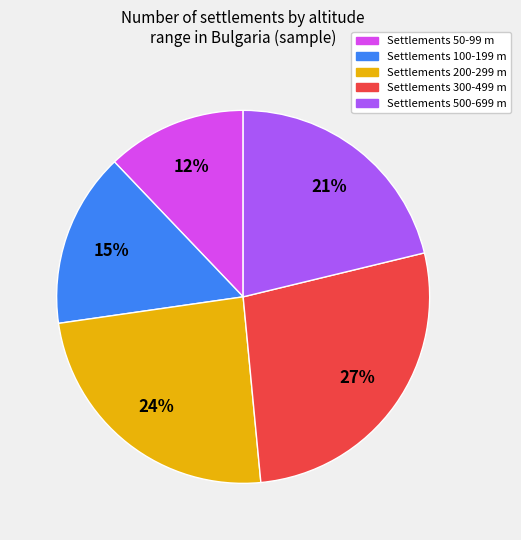

To the nearest percent, what is the difference between the largest and smallest slice percentages?

15%